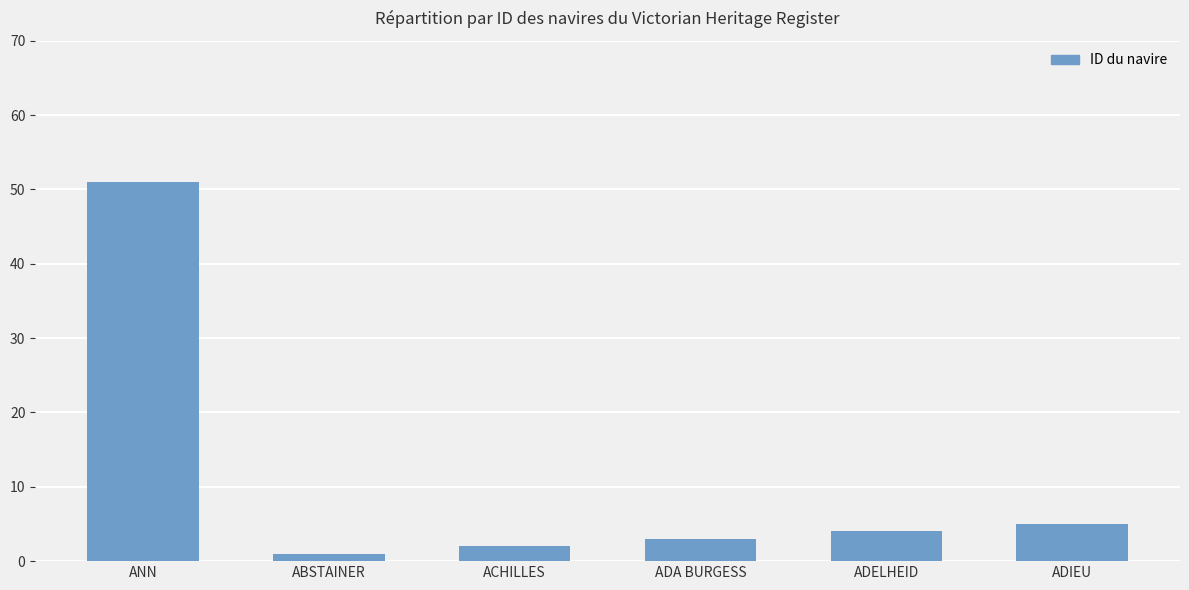

What is the sum of all values?

66